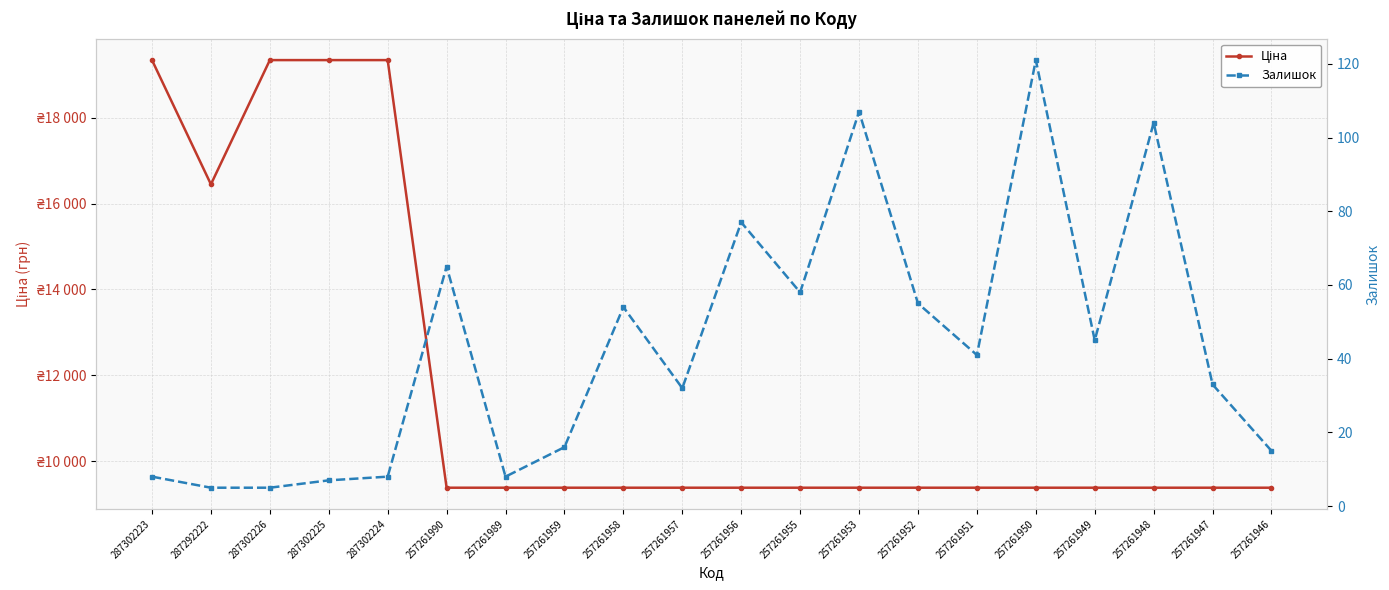

How many distinct data groups are displayed?

2